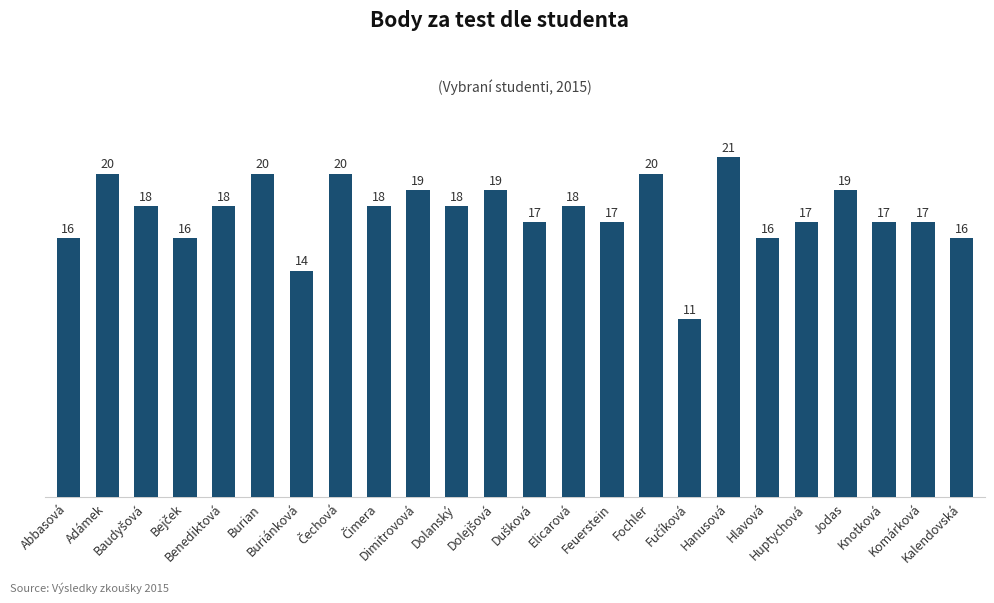

How many categories are shown in the chart?

24